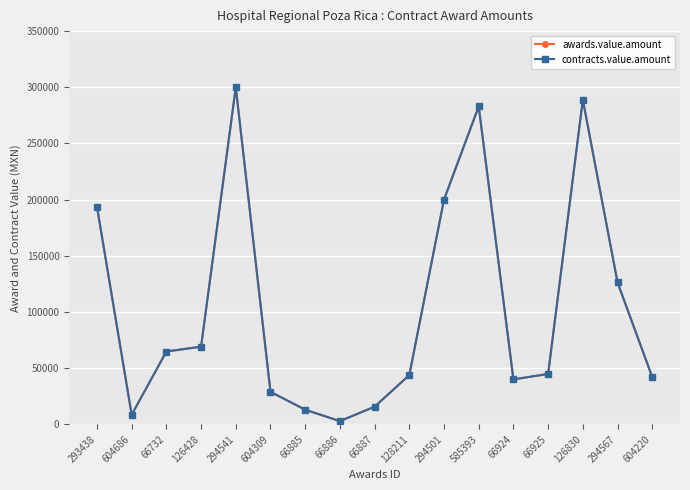

Is this an area chart (filled region under the line)?

No